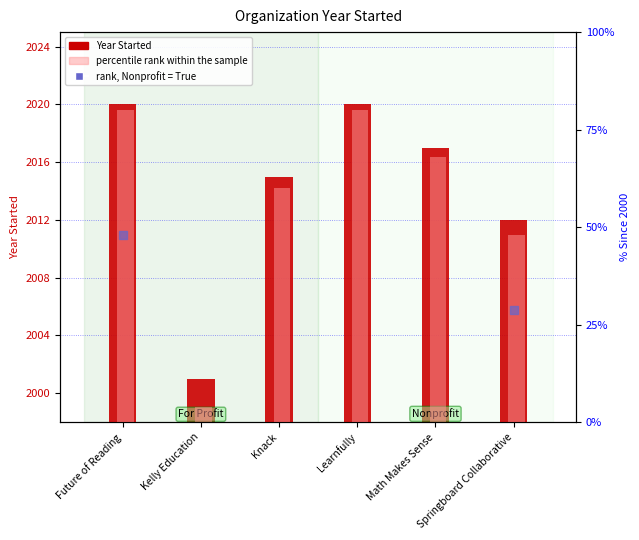

Which series has the widest spread of Y values?

percentile rank within the sample